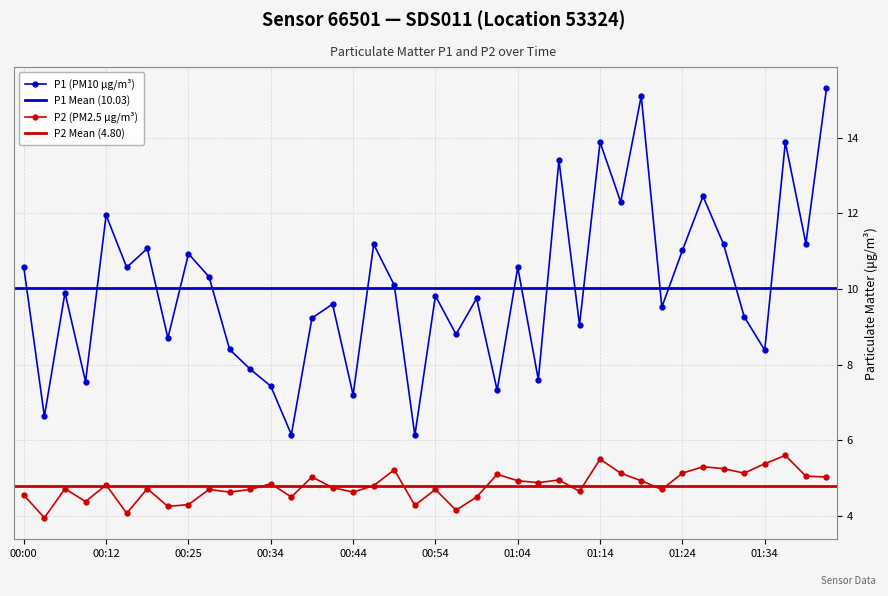

True or false: P2 and P1 intersect in this chart.

False